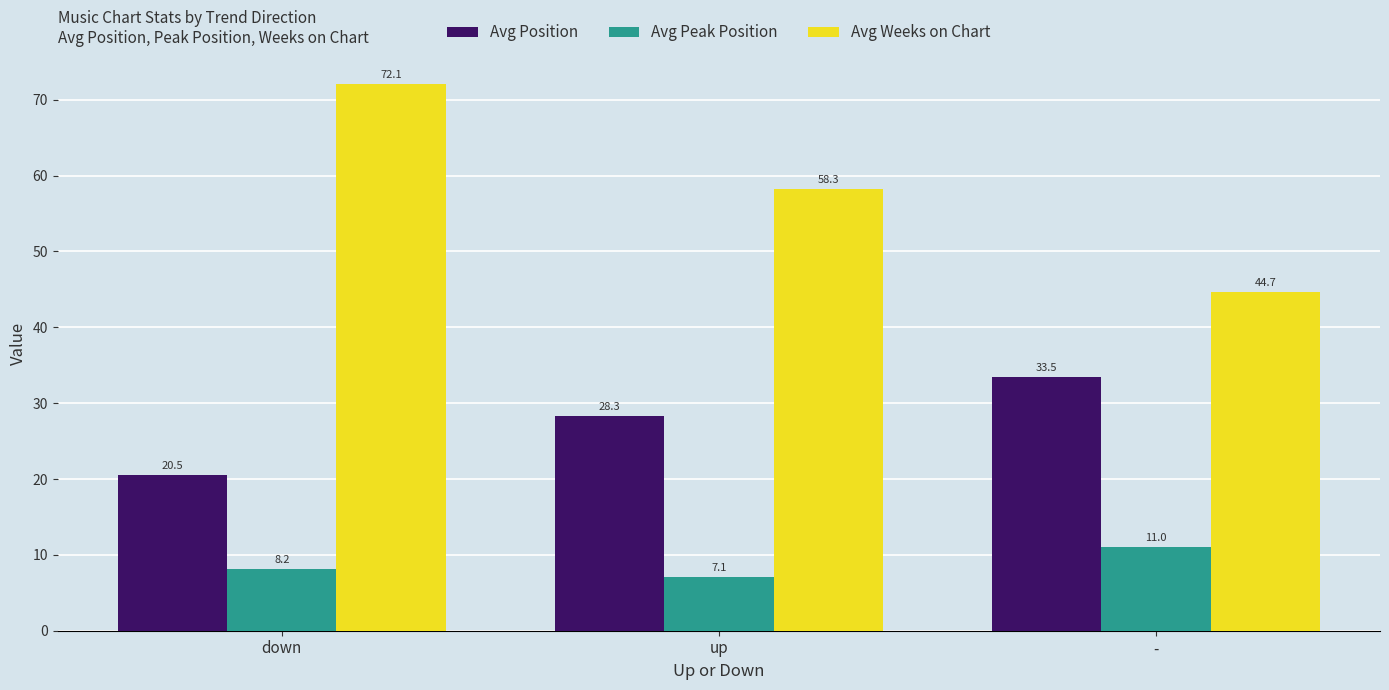

What value does the Avg Position series have at up?

28.3